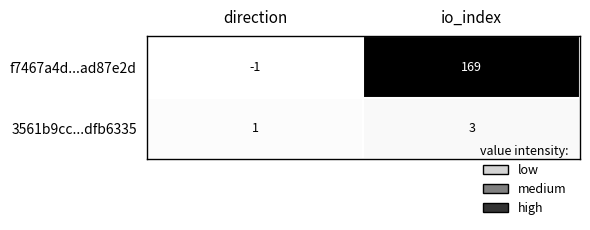

What is the sum of the f7467a4d...ad87e2d values at direction and io_index?

168